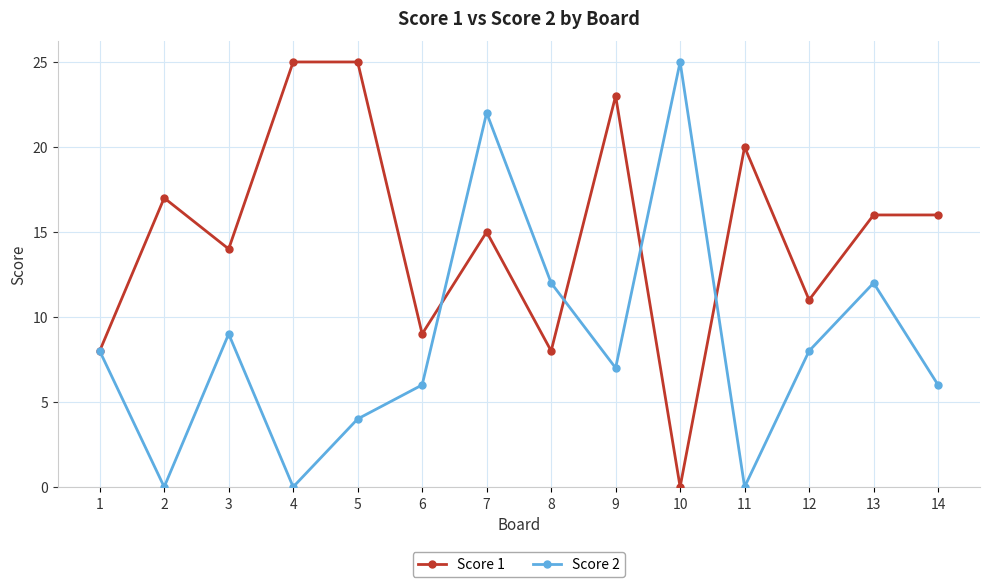

What is the maximum value shown in the chart?

25